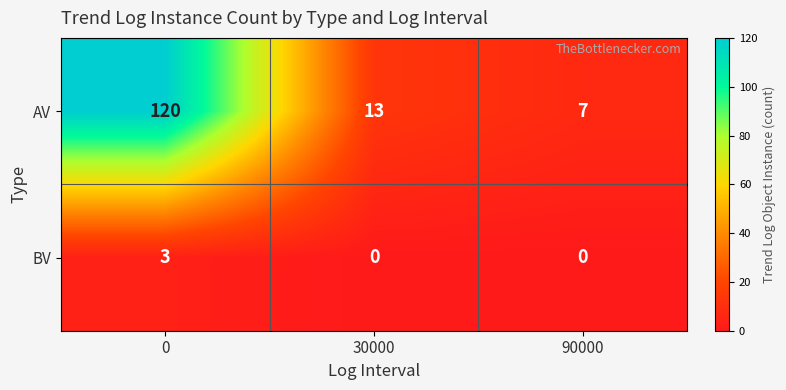

Reading right to left, what are all the values shown in this chart?

AV: 90000=7	30000=13	0=120
BV: 90000=0	30000=0	0=3